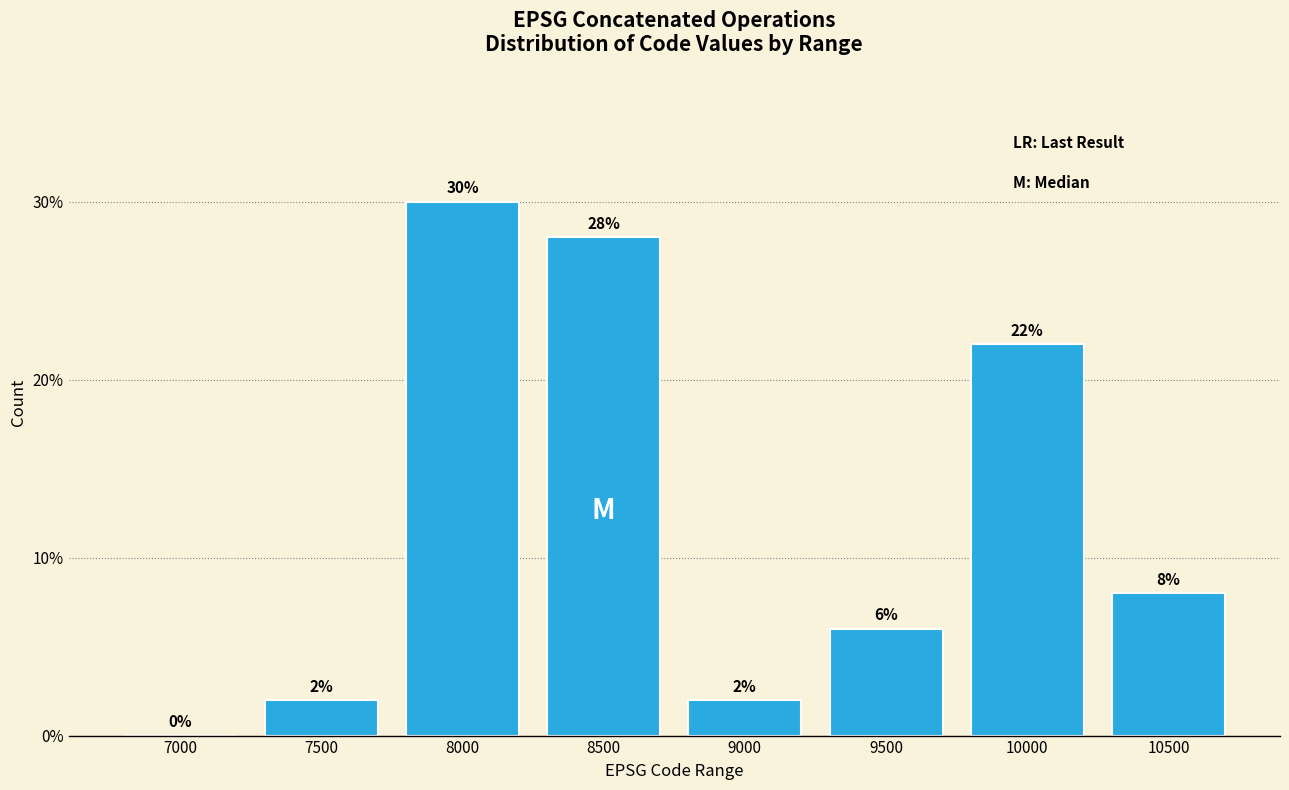

Reading right to left, what are all the values shown in this chart?

10500=8.0	10000=22.0	9500=6.0	9000=2.0	8500=28.0	8000=30.0	7500=2.0	7000=0.0